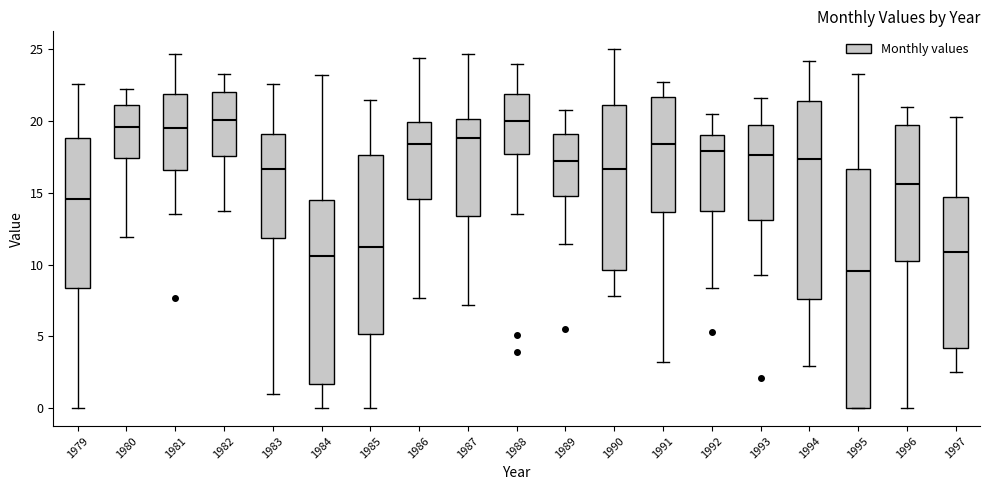

Which box's median line is the lowest?

1995